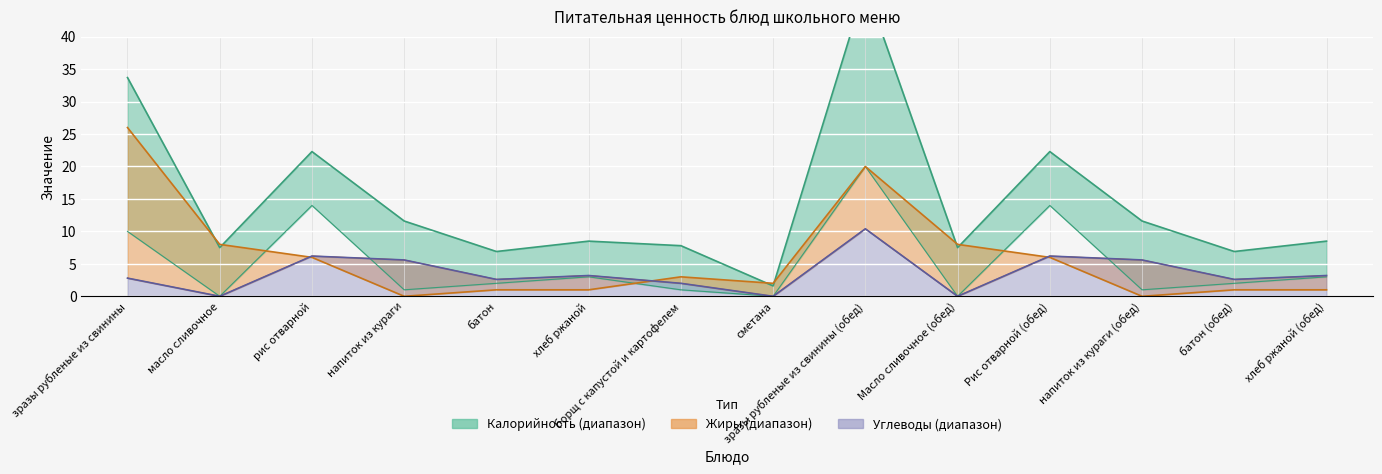

Where is the first local minimum for Жиры?

напиток из кураги